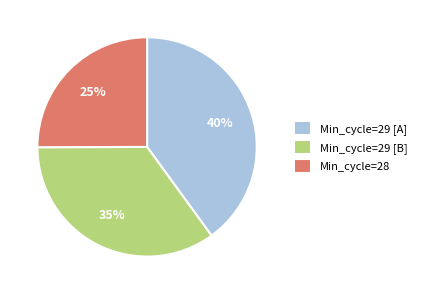

Is it true that Min_cycle=29 [A] is 40% of the pie?

True